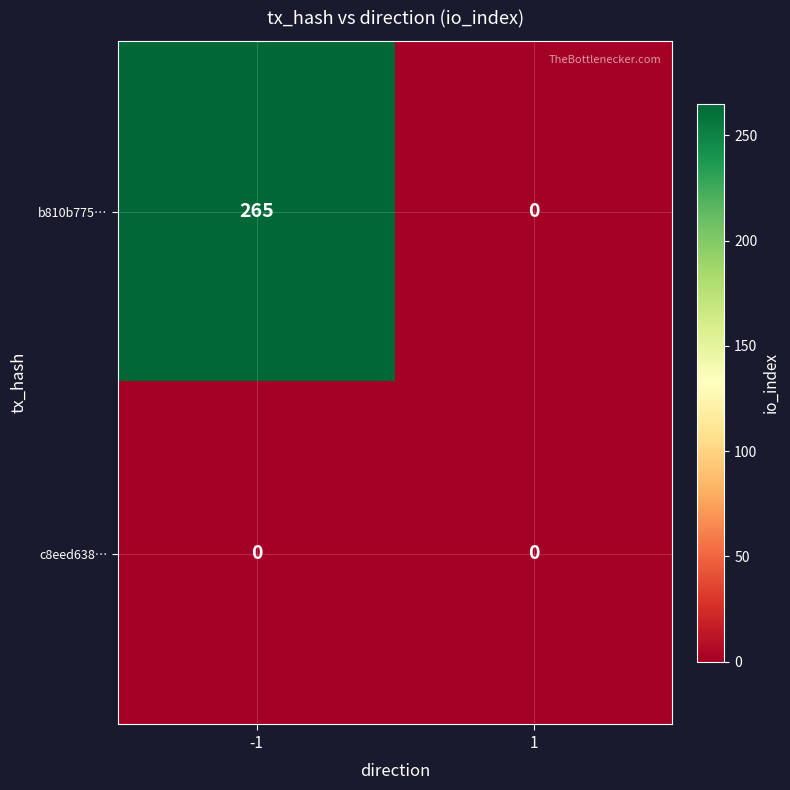

List the series in order of their peak value, highest first.

b810b775…, c8eed638…